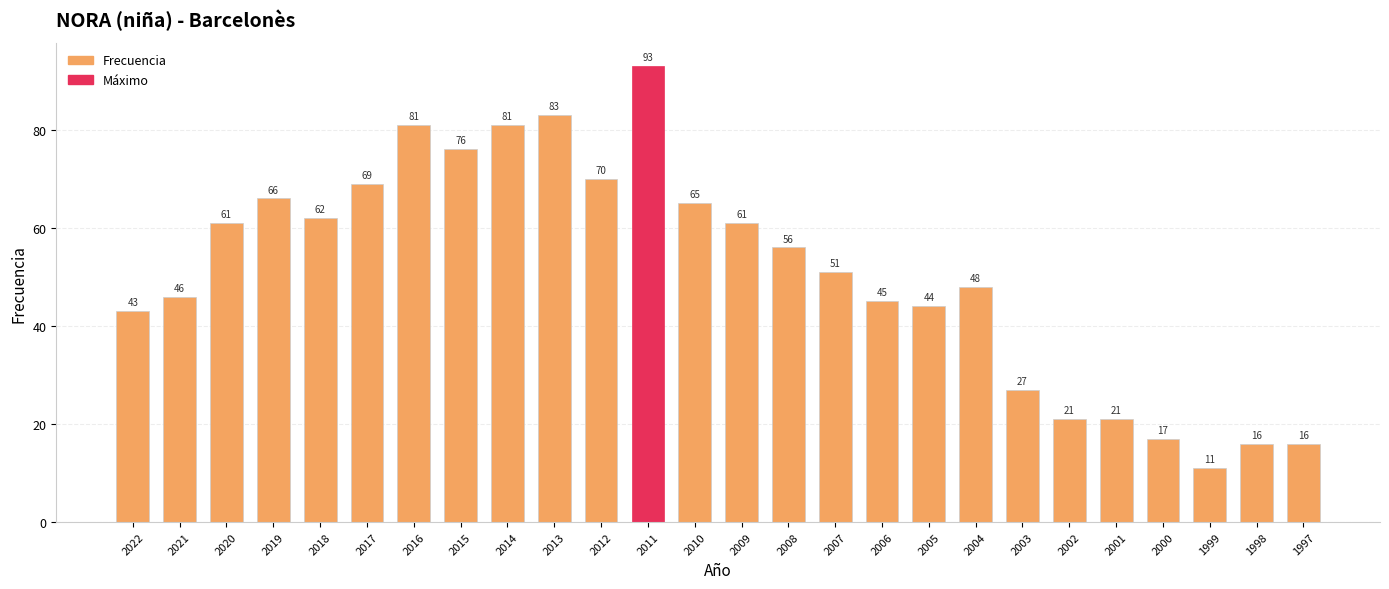

Approximately how many times larger is the value at 1997 compared to 2010?

0.2